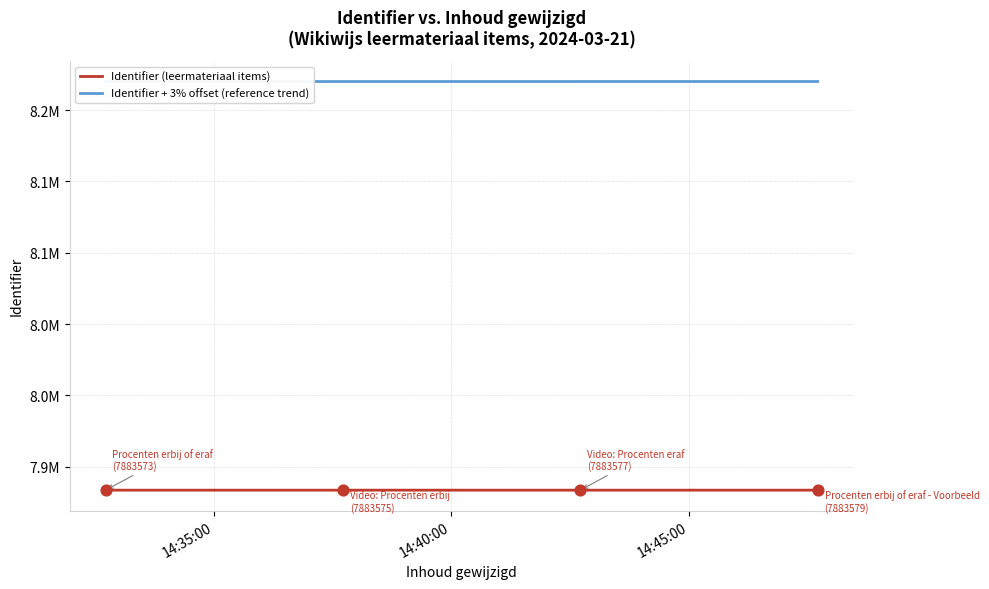

Which series reaches the minimum Y coordinate?

Identifier (leermateriaal items)